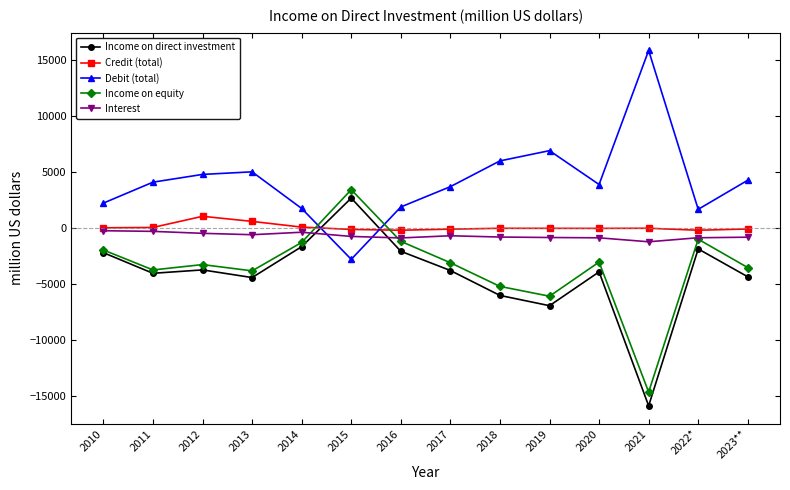

Where do Debit (total) and Income on direct investment first cross each other?

2014 and 2015